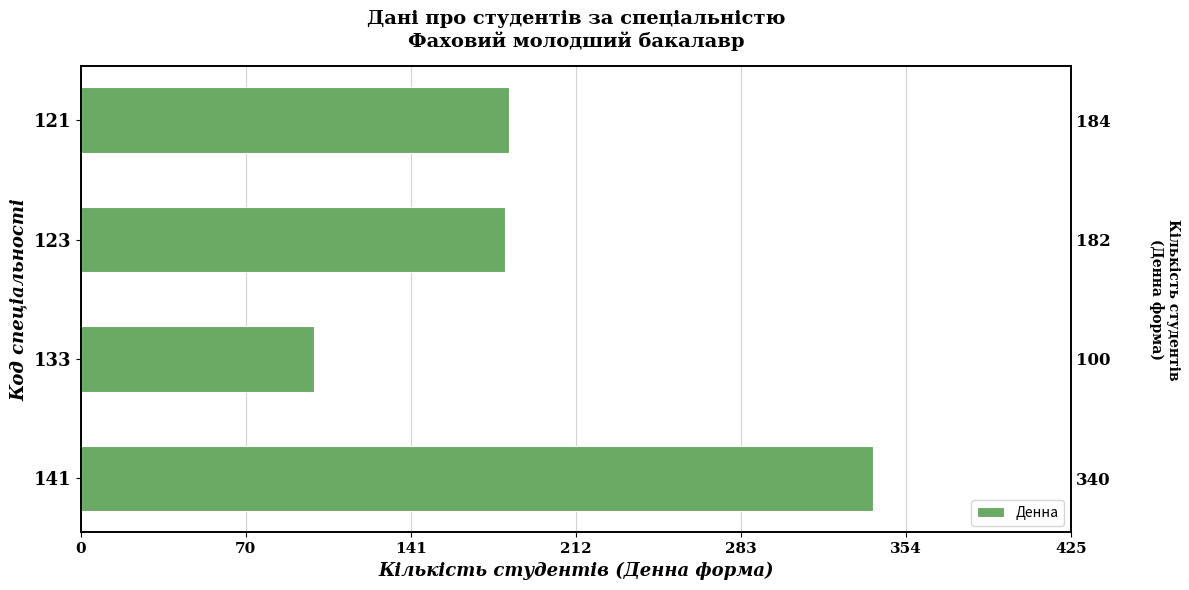

Reading left to right, transcribe all the data shown in this chart.

184	182	100	340